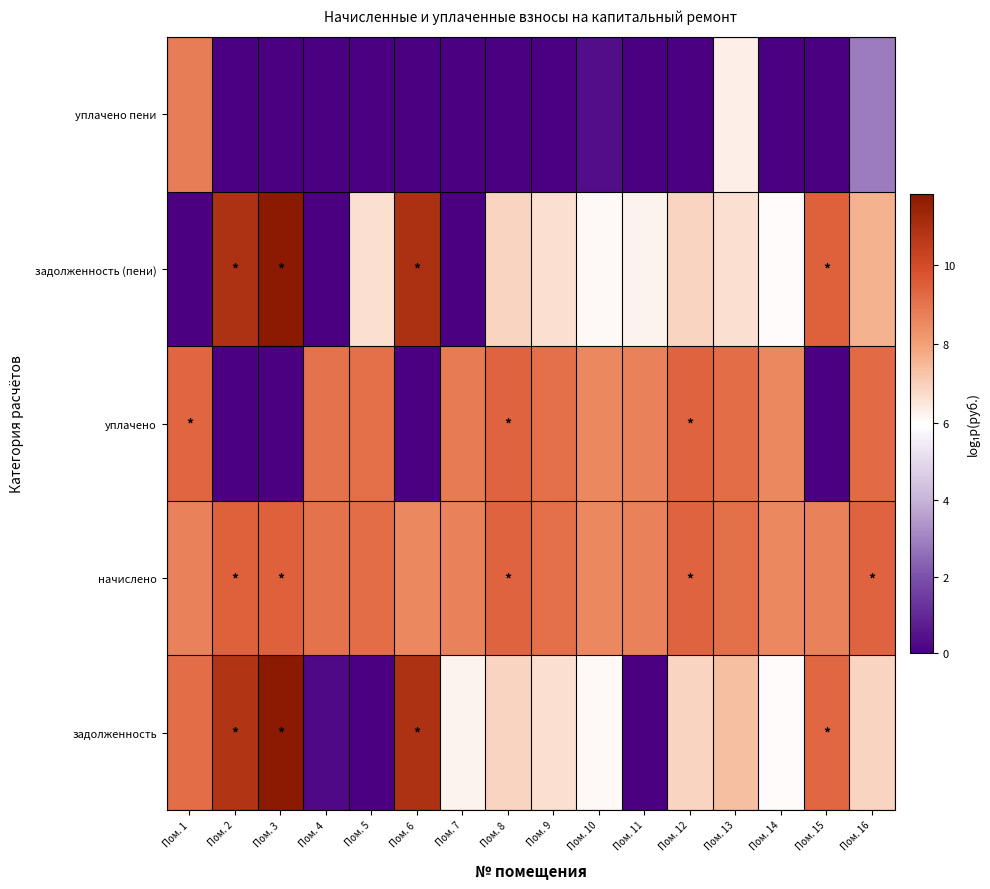

Which series has the largest total across all categories?

начислено